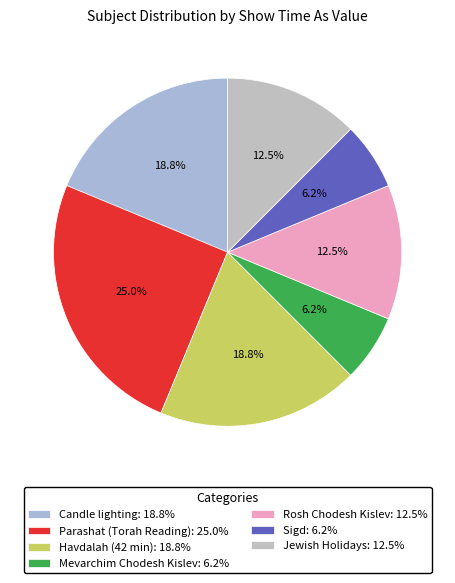

To the nearest percent, what is the difference between the largest and smallest slice percentages?

19%